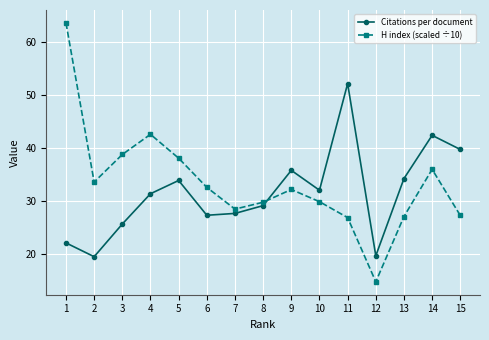

List the series in order of their peak value, highest first.

H index (scaled ÷10), Citations per document